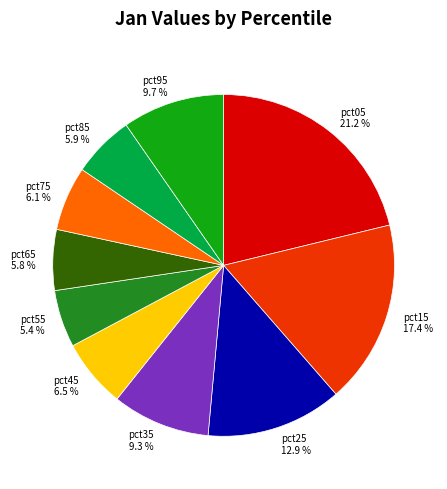

What is the smallest slice in the pie chart?

pct55